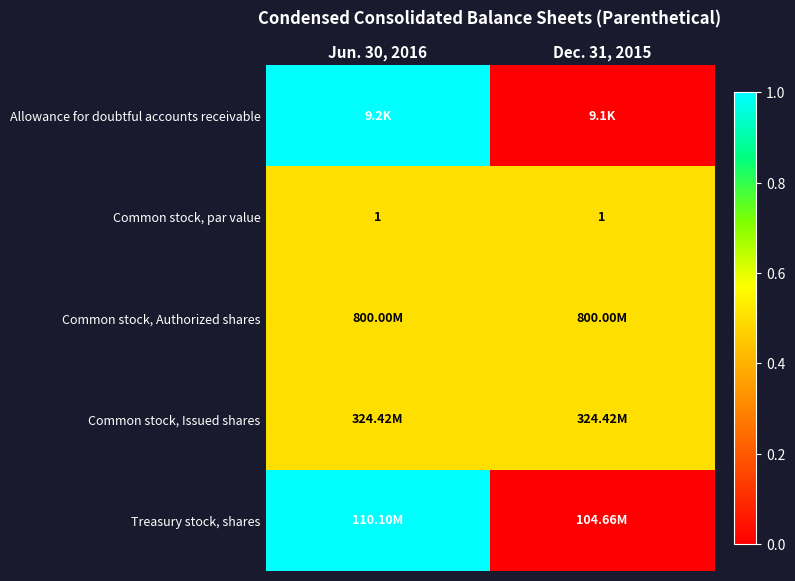

How many series are shown in this chart?

5